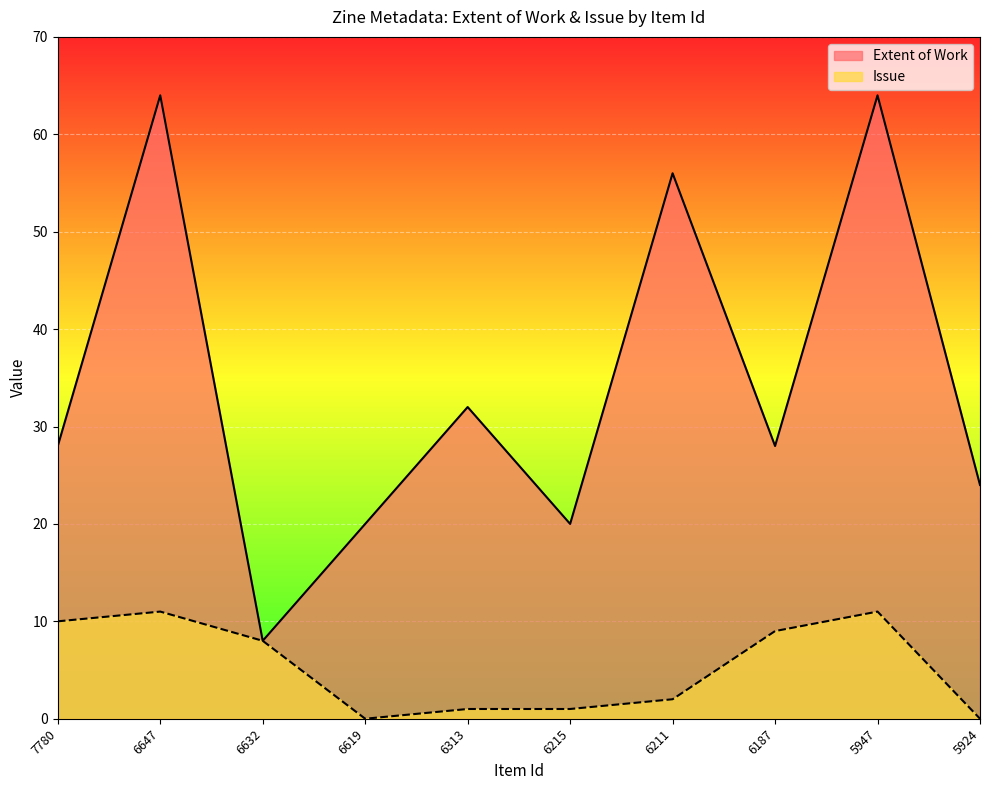

Is the value of Issue at 6211 greater than the value of Extent of Work at 6187?

No